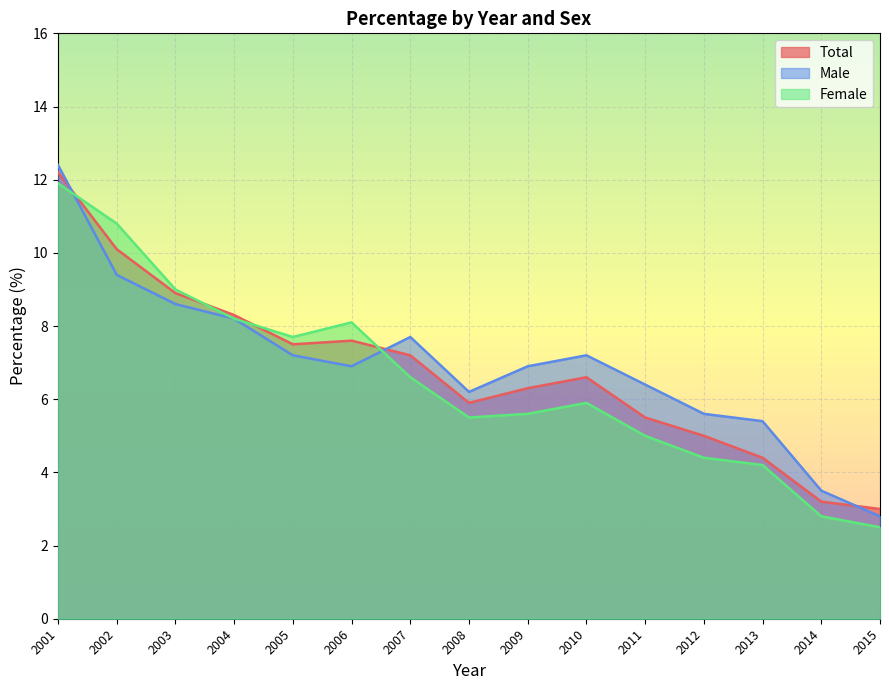

What is the difference between the Female values at 2011 and 2015?

2.5